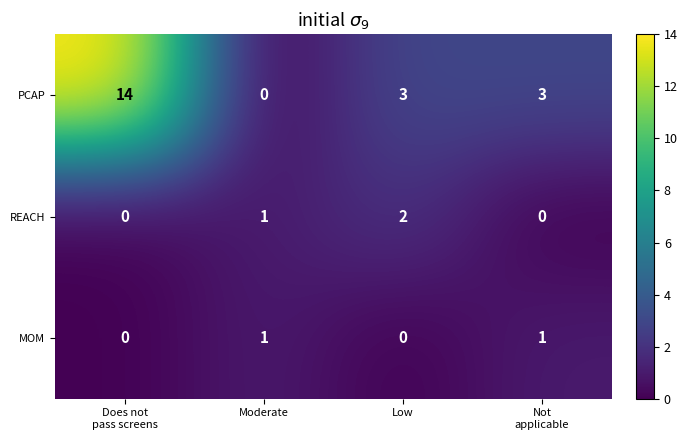

Reading right to left, transcribe all the data shown in this chart.

PCAP: 3	3	0	14
REACH: 0	2	1	0
MOM: 1	0	1	0